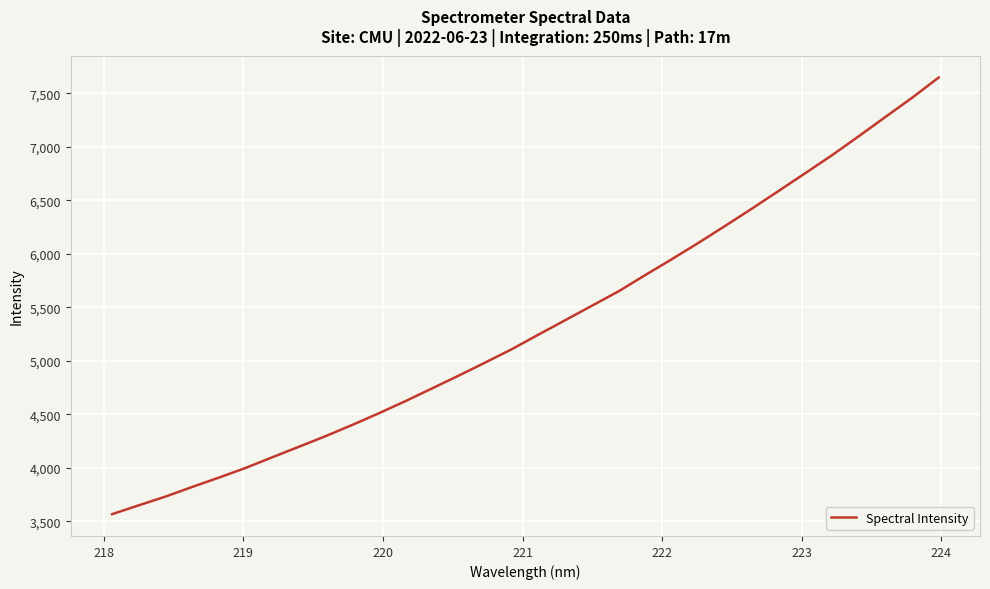

What is the difference between the maximum and minimum values?

4082.4